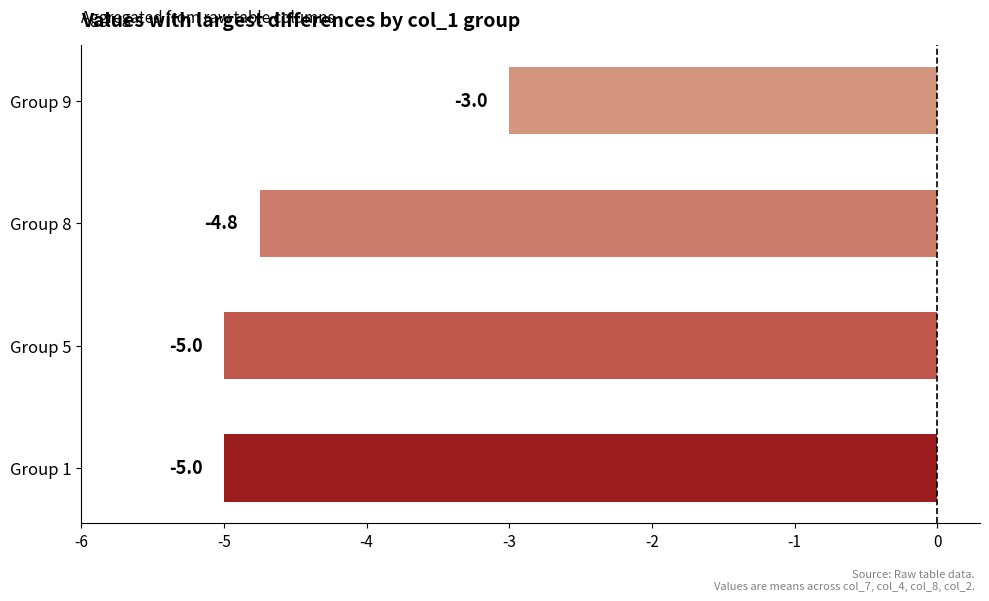

The chart shows a value of -7.1 at Group 8. True or false?

False